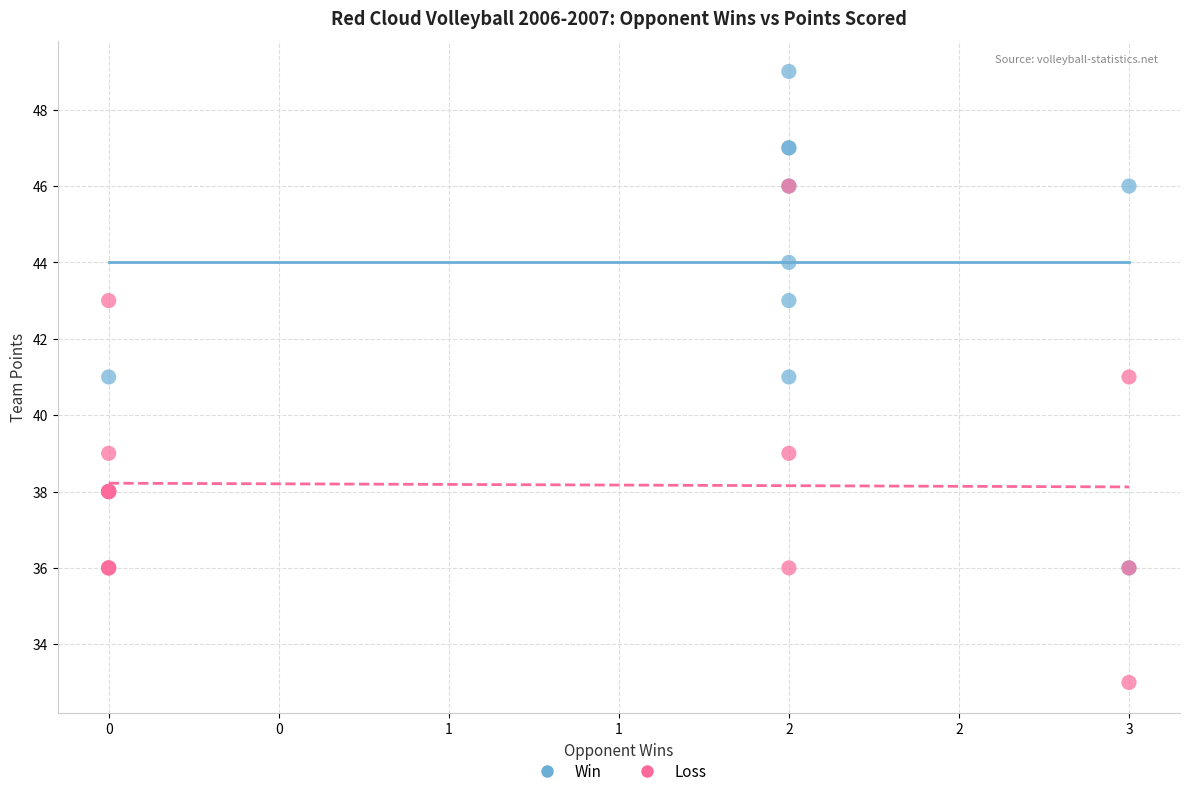

Which series reaches the minimum Y coordinate?

Loss